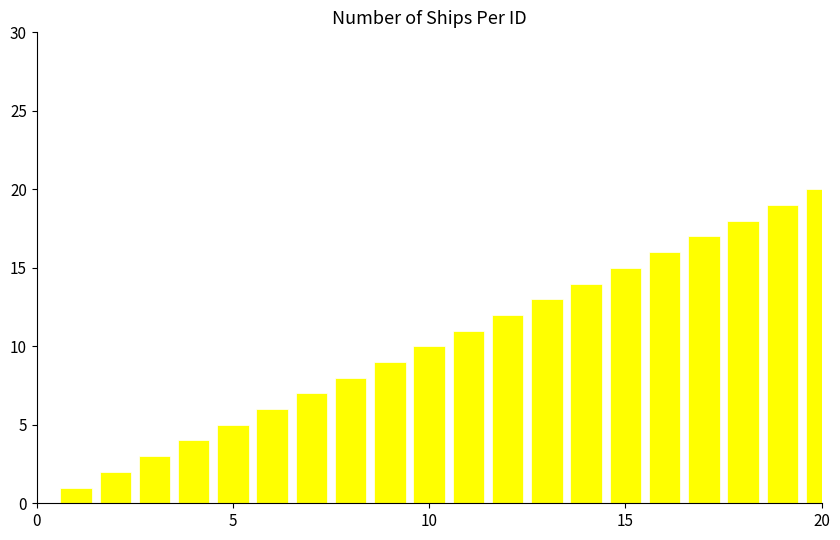

What is the sum of all values?

210